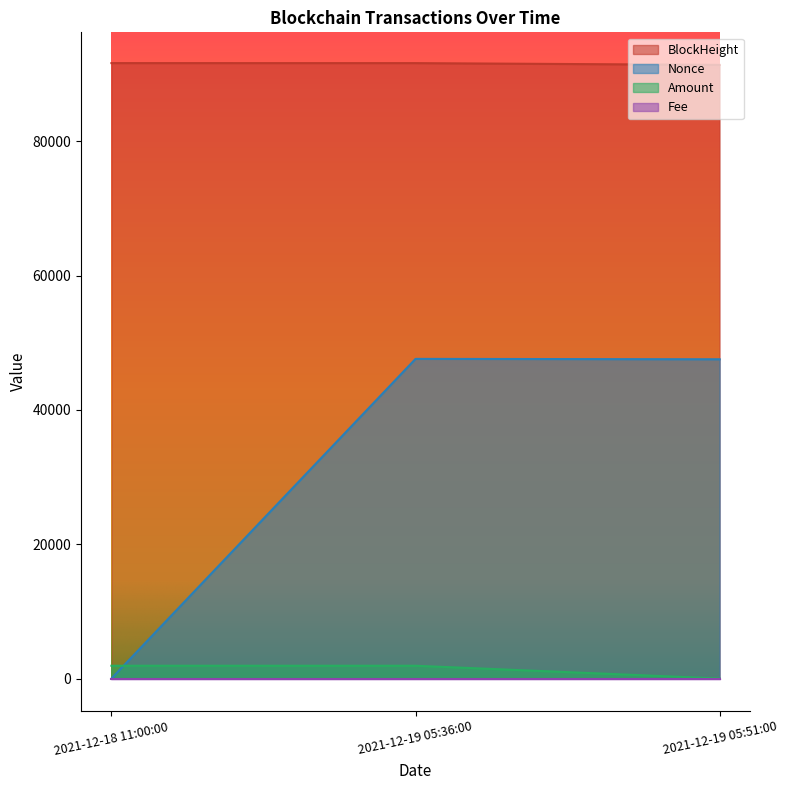

Between 2021-12-18 11:00:00 and 2021-12-19 05:36:00, which series saw the biggest shift?

Nonce